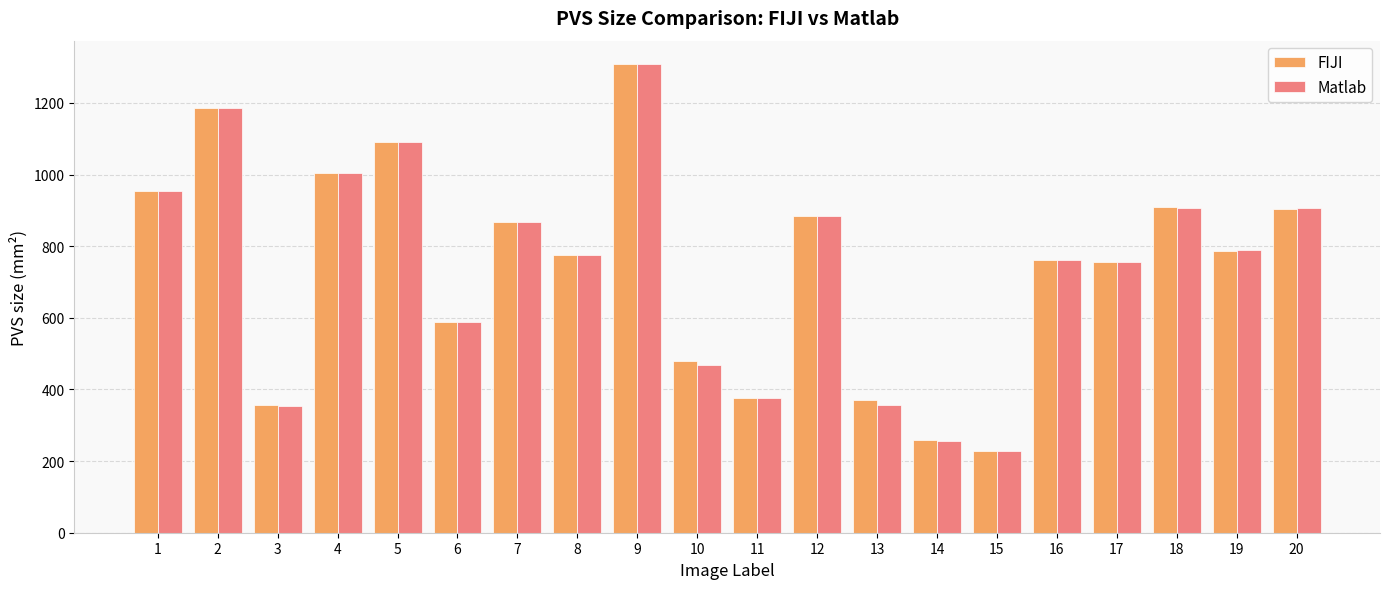

What is the sum of all Matlab values?

14819.5